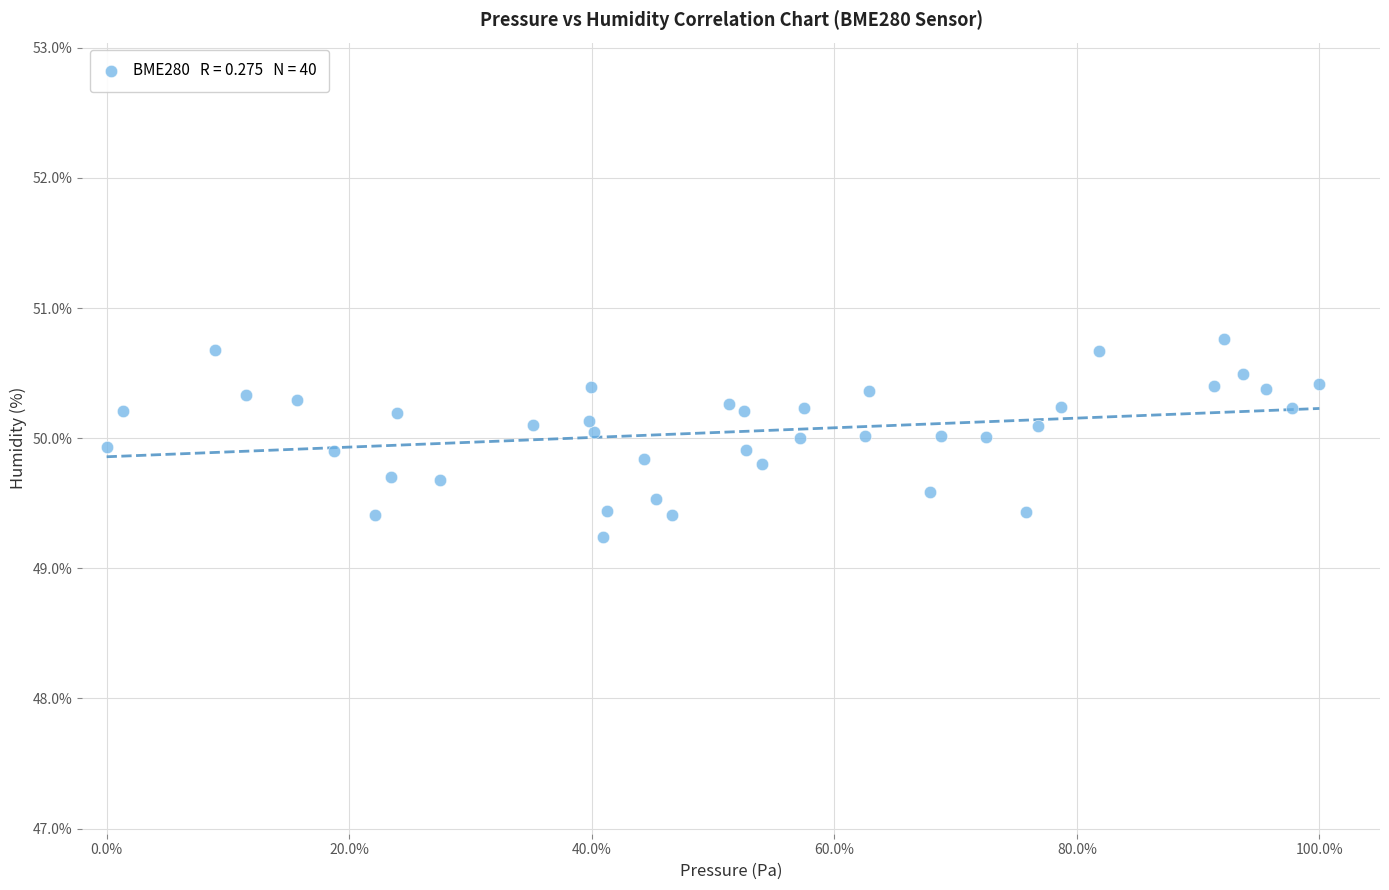

What is the range of Y values (max minus min)?

1.5